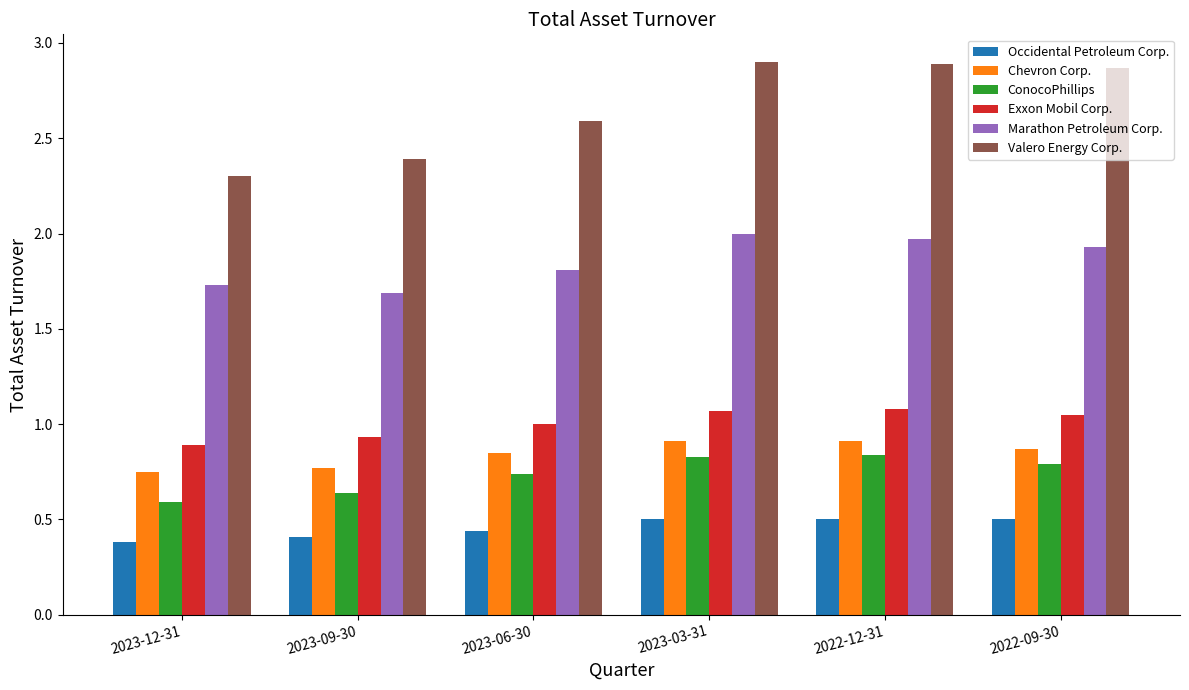

Rank the series by their maximum value, from lowest to highest.

Occidental Petroleum Corp., ConocoPhillips, Chevron Corp., Exxon Mobil Corp., Marathon Petroleum Corp., Valero Energy Corp.